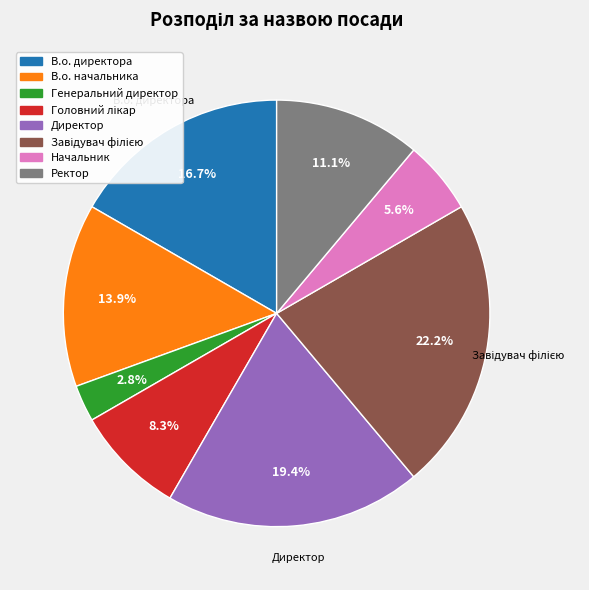

True or false: В.о. директора accounts for 17% of the total.

True